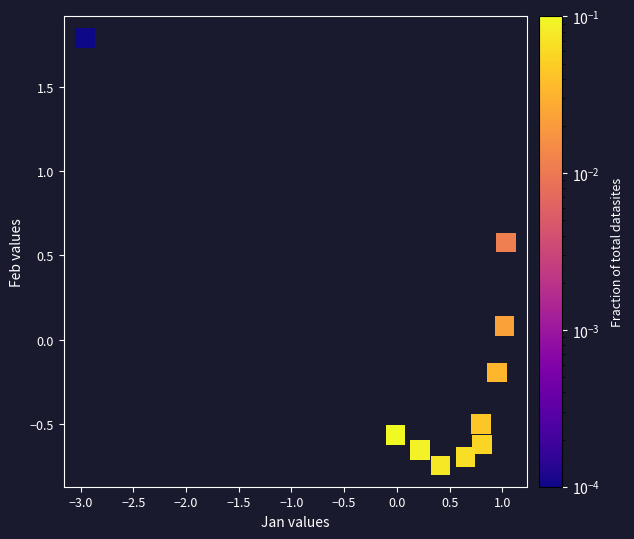

What is the average X value?

0.3